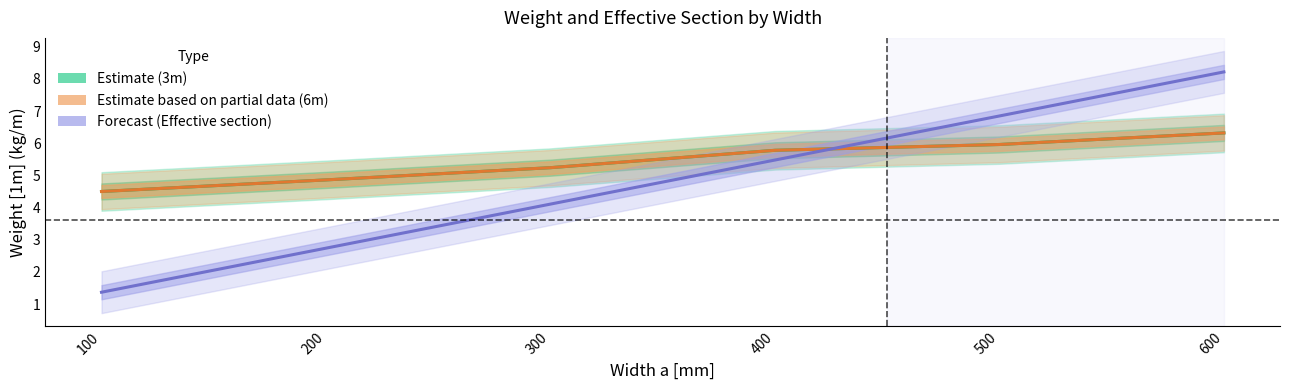

The value of Forecast (Effective section) at 600 is 8.2. True or false?

True